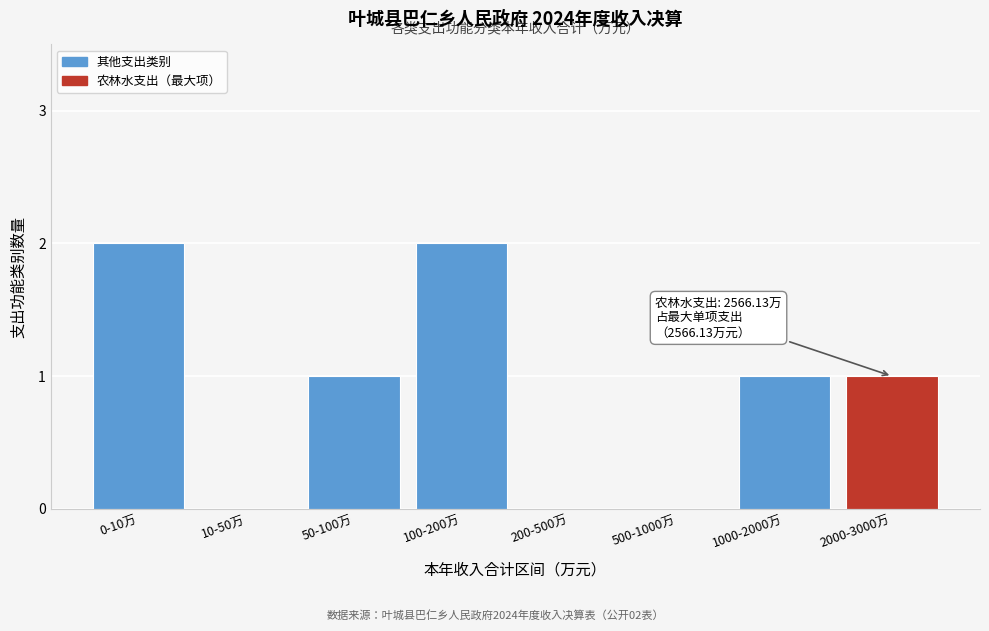

Reading right to left, what are all the values shown in this chart?

2000-3000万=1	1000-2000万=1	500-1000万=0	200-500万=0	100-200万=2	50-100万=1	10-50万=0	0-10万=2